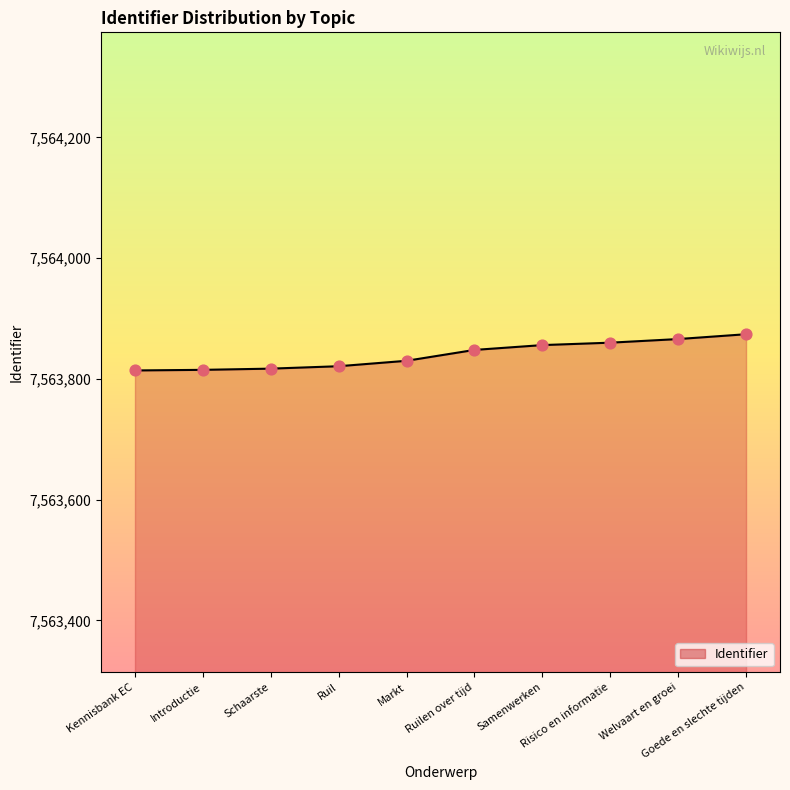

What is the change in value from Schaarste to Risico en informatie?

+43